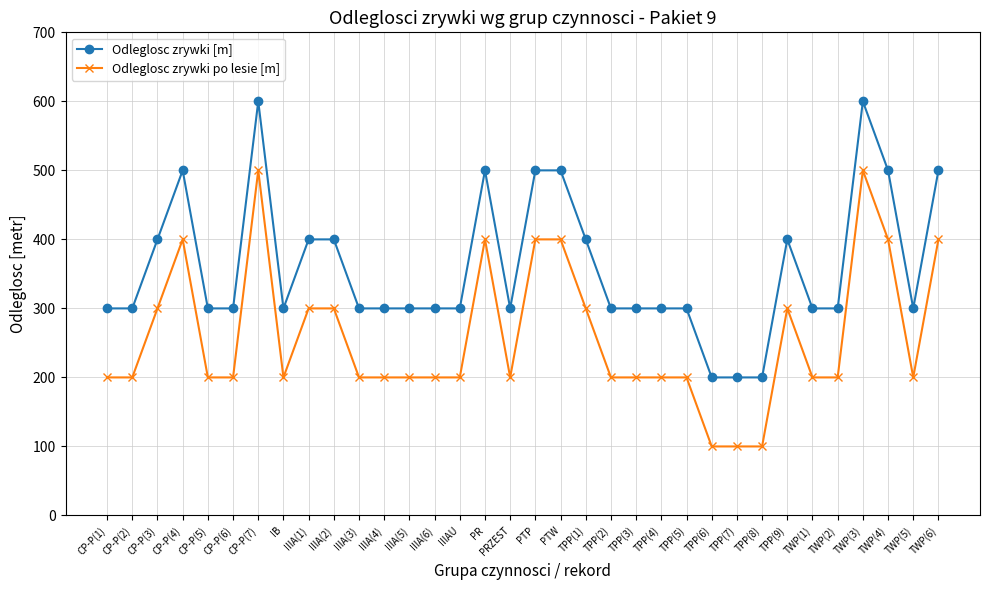

What is the lowest value of the Odleglosc zrywki po lesie [m] series?

100